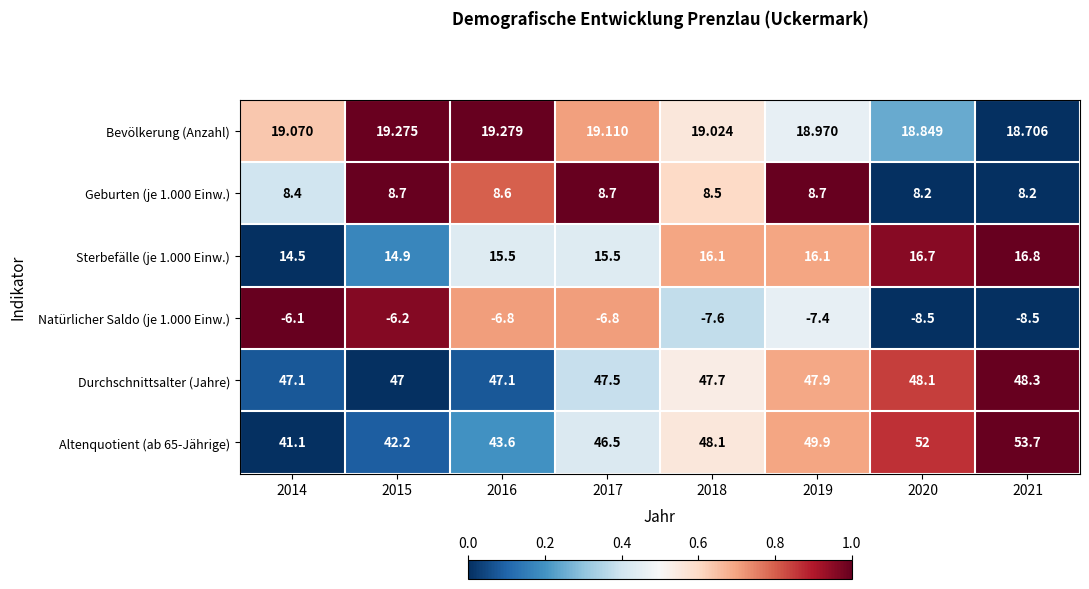

Between 2020 and 2021, which series saw the biggest shift?

Altenquotient (ab 65-Jährige)